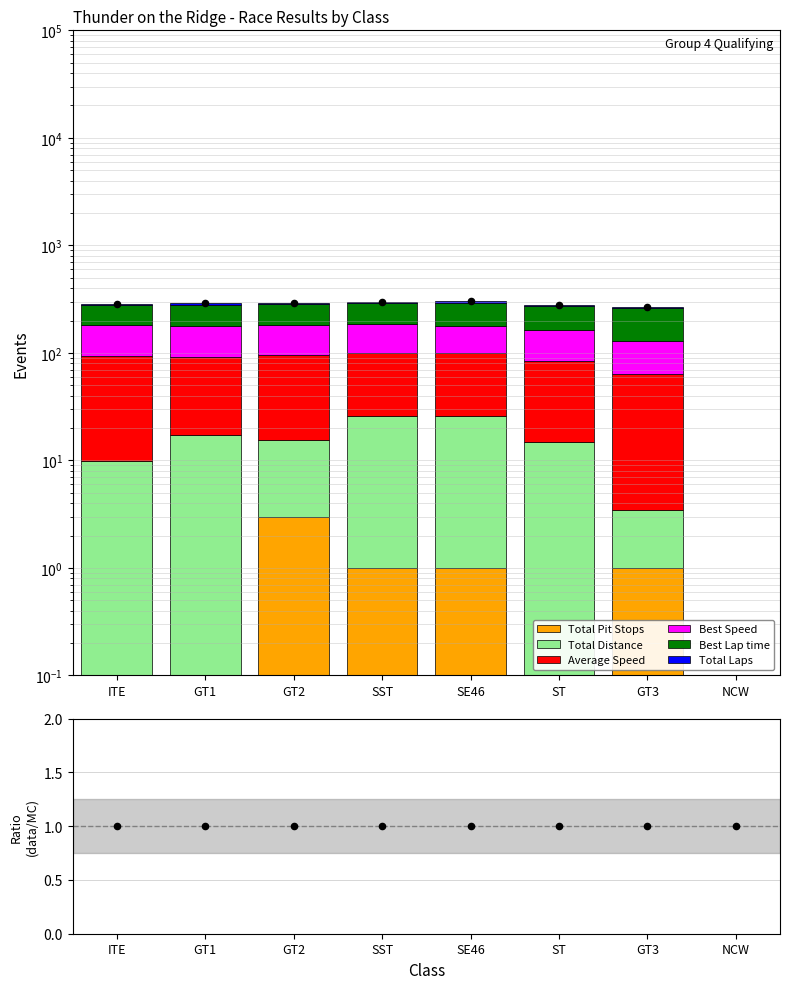

What are all the series names shown in the legend?

Total Laps, Best Lap time, Best Speed, Average Speed, Total Distance, Total Pit Stops